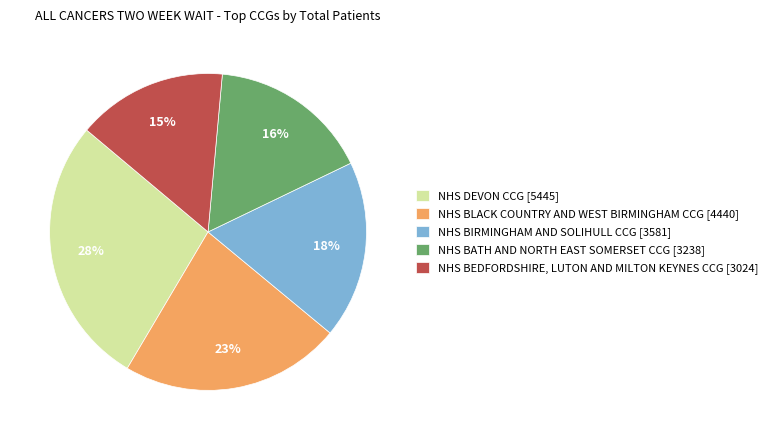

To the nearest percent, what is the difference between the NHS BATH AND NORTH EAST SOMERSET CCG and NHS BIRMINGHAM AND SOLIHULL CCG slice percentages?

2%